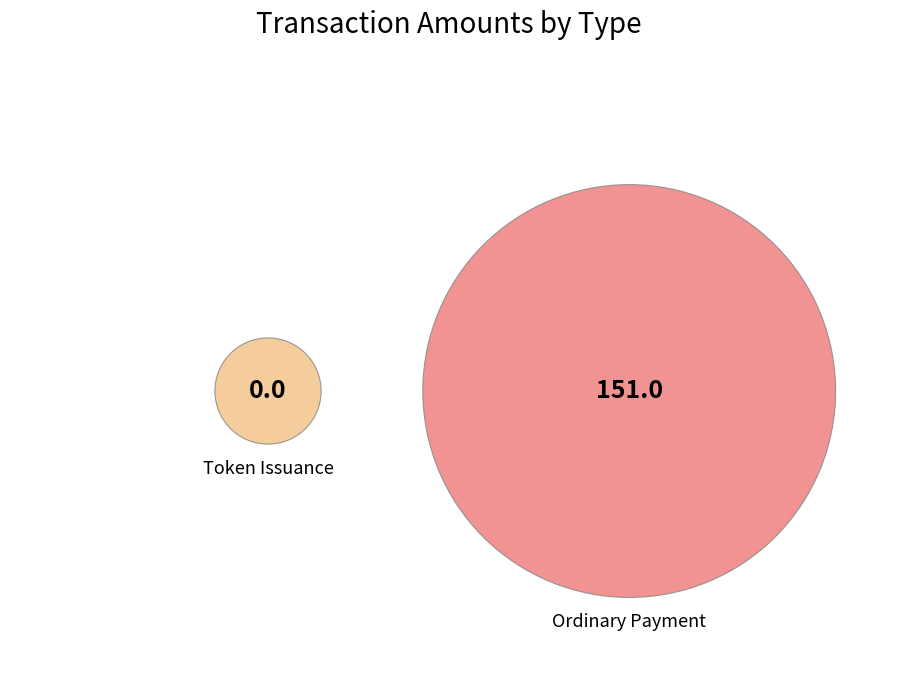

How many segments does this pie chart have?

2